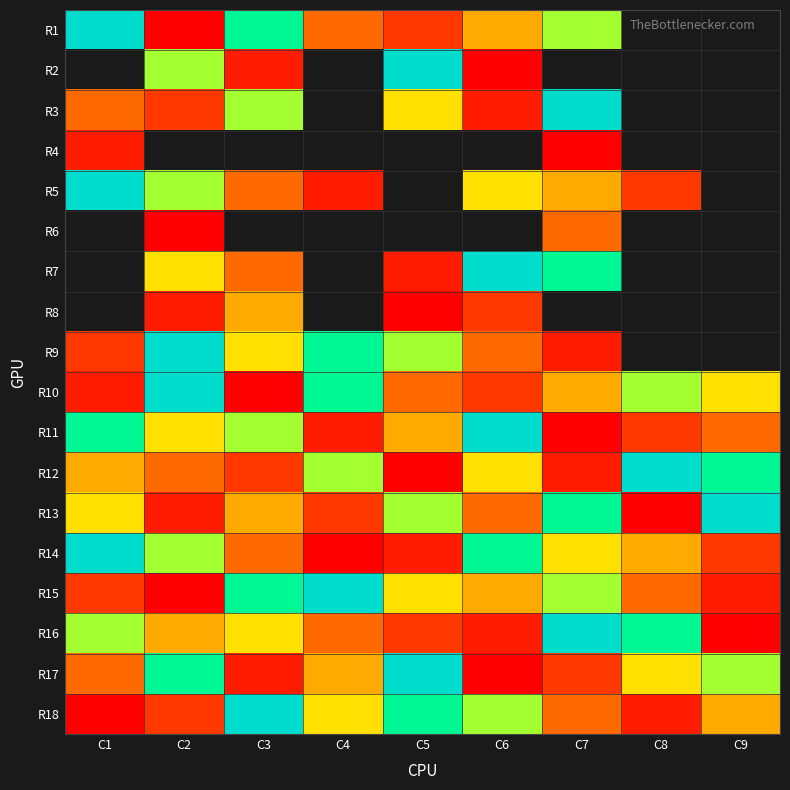

Is the value of R17 at C1 greater than the value of R1 at C4?

No